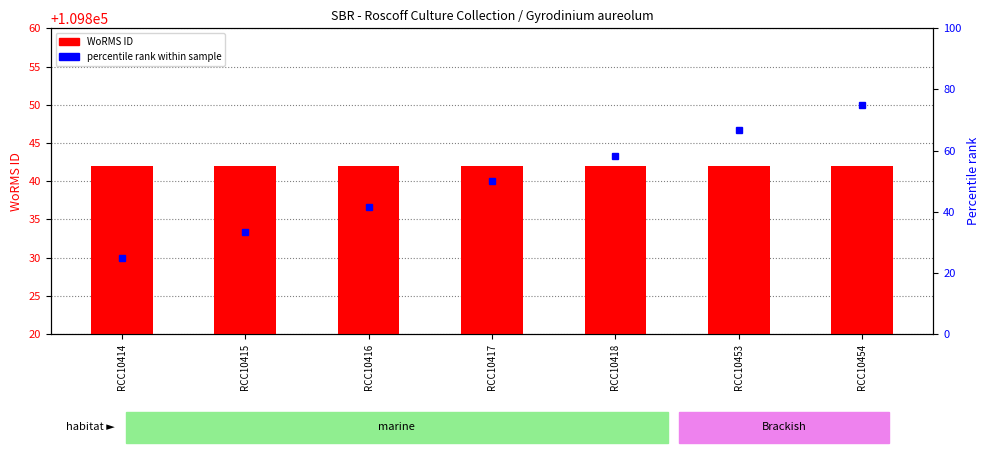

How many values in the percentile rank within sample series are below 50?

3